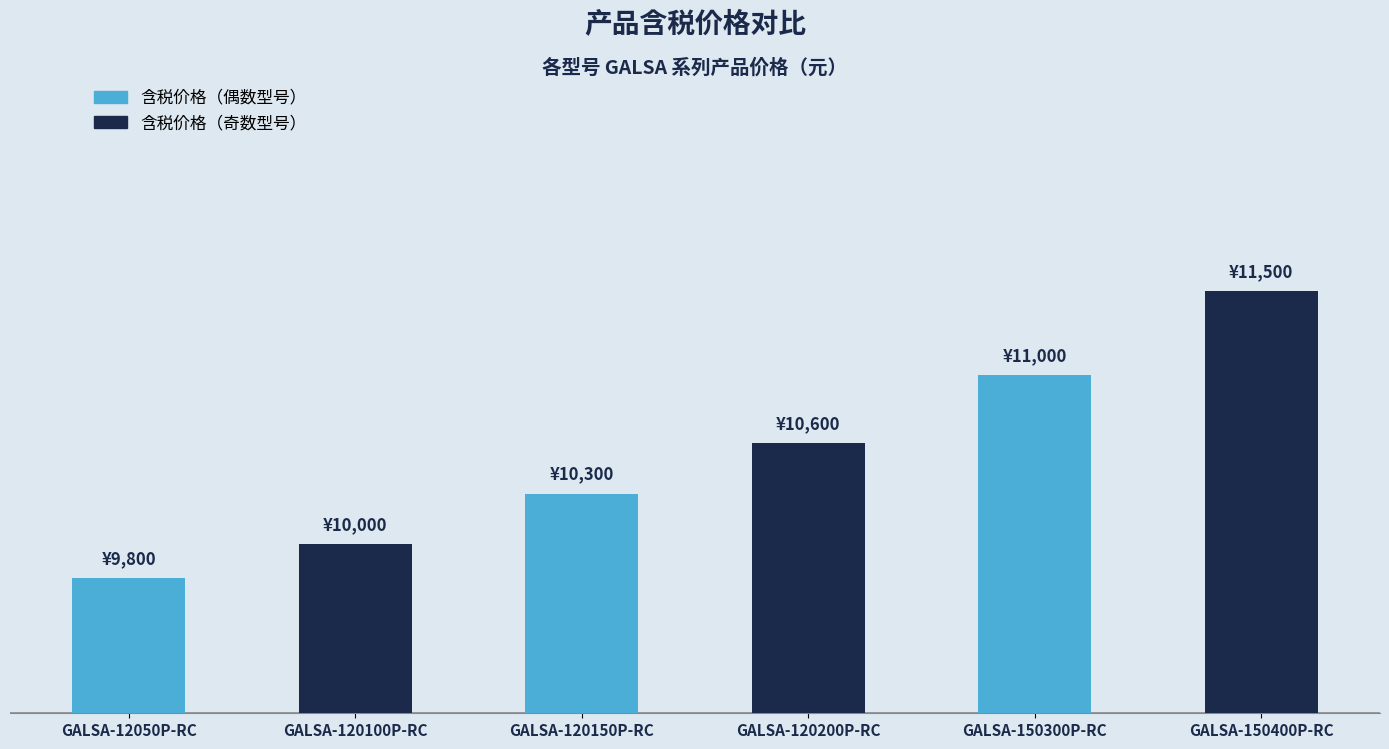

What is the sum of all values?

63200